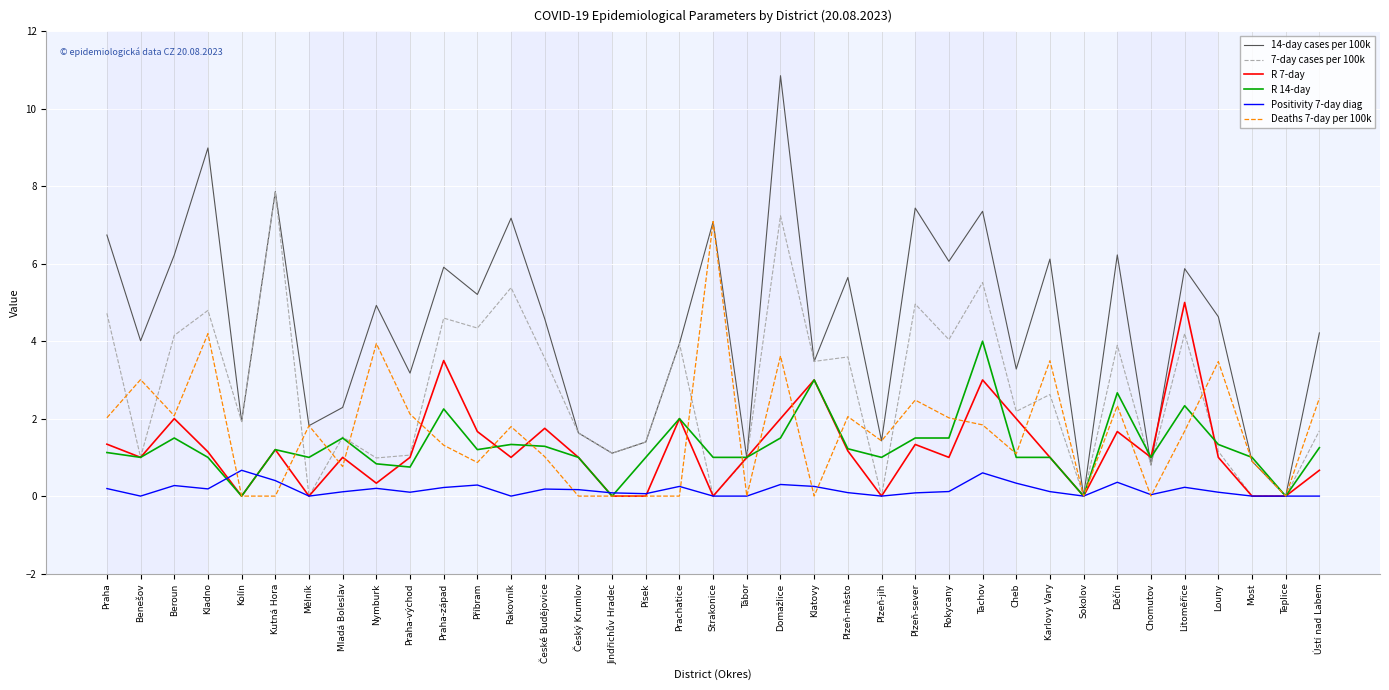

Which series has the widest spread of values?

14-day cases per 100k